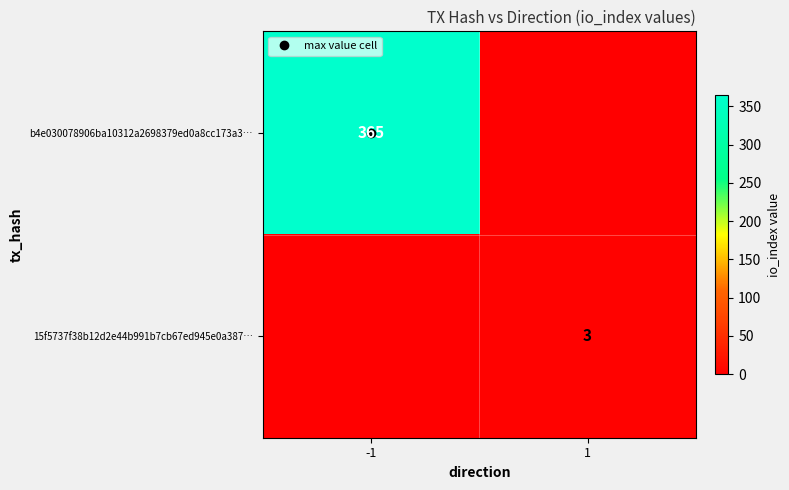

True or false: b4e030078906ba10312a2698379ed0a8cc173a3… has a value of 365 at -1.

True